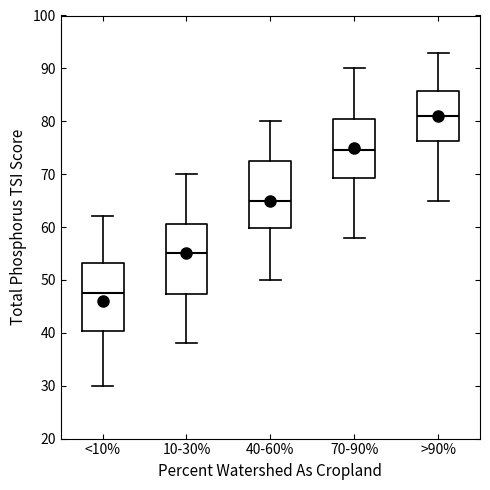

Reading left to right, transcribe this box plot: for each box, give where its median line is, the range the box spans, and where its two whiskers end, as read against the y-axis. The values are not printed on the chart, so give them approximately, as read against the axis.

<10%: median 48, box 40 to 53, whiskers 30 to 62
10-30%: median 55, box 47 to 61, whiskers 38 to 70
40-60%: median 65, box 60 to 73, whiskers 50 to 80
70-90%: median 75, box 69 to 81, whiskers 58 to 90
>90%: median 81, box 76 to 86, whiskers 65 to 93